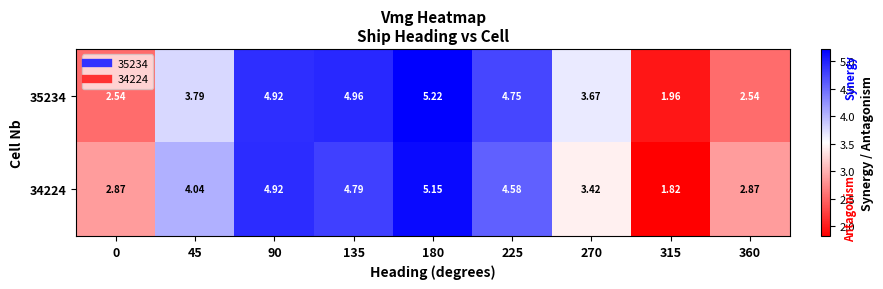

Which series has the largest range (max minus min)?

34224